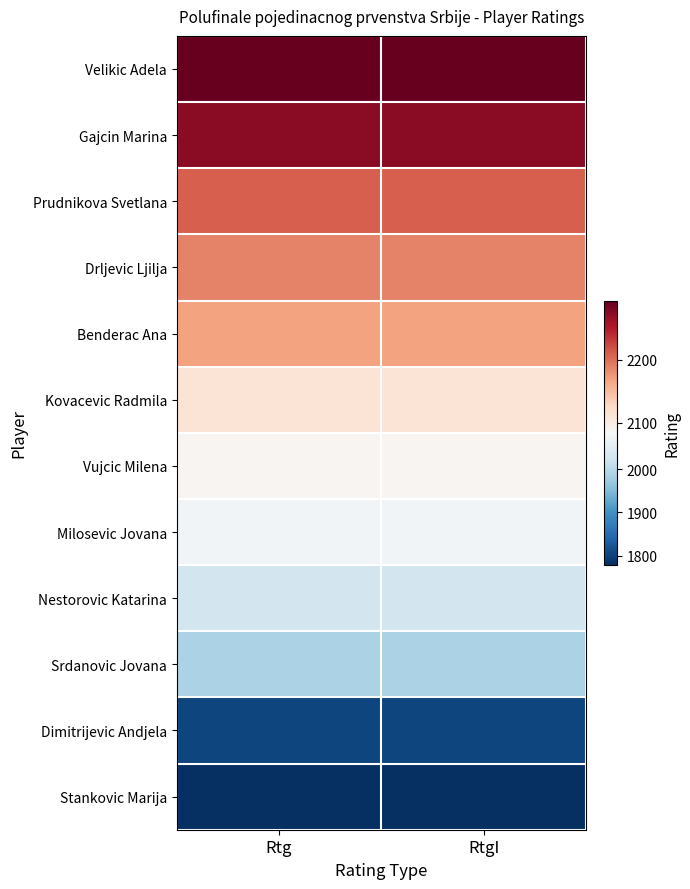

Which has a higher value, RtgI or Rtg?

RtgI